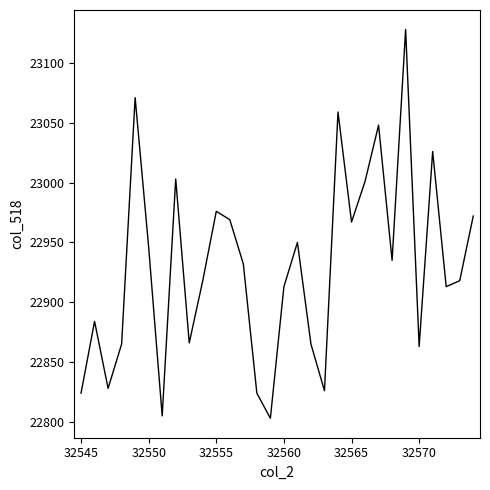

What is the greatest value displayed?

23128